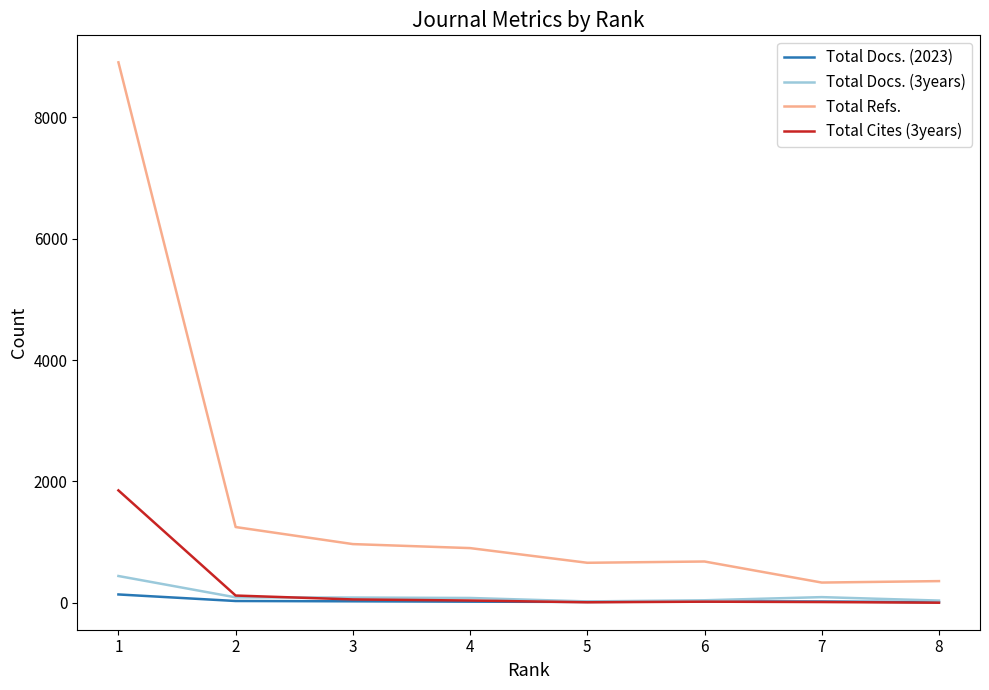

Which series has the widest spread of values?

Total Refs.